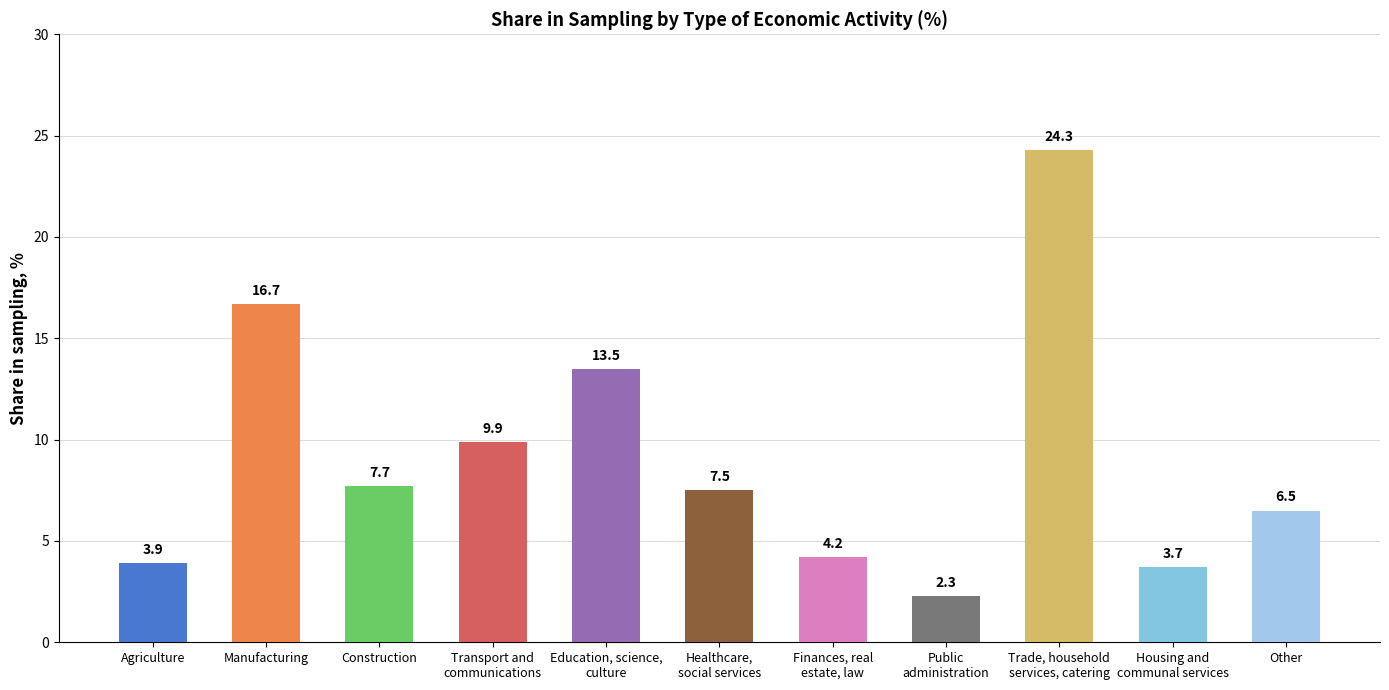

What is the maximum value shown in the chart?

24.3